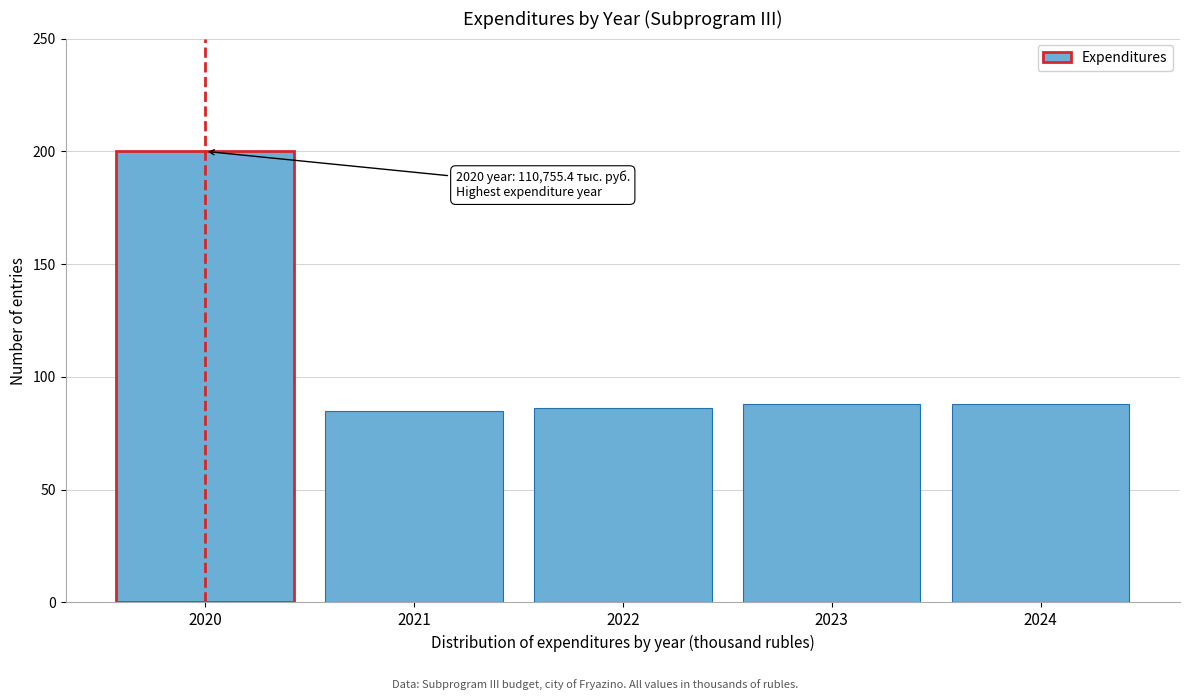

Reading left to right, what are all the values shown in this chart?

2020=200	2021=85	2022=86	2023=88	2024=88